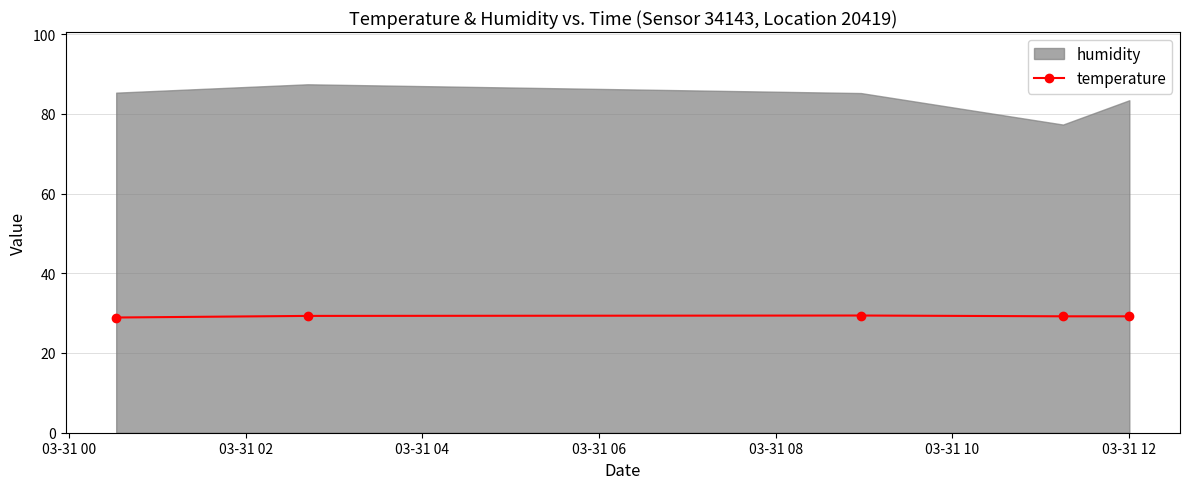

What is the value of the temperature point at the 3rd from the left?

29.4